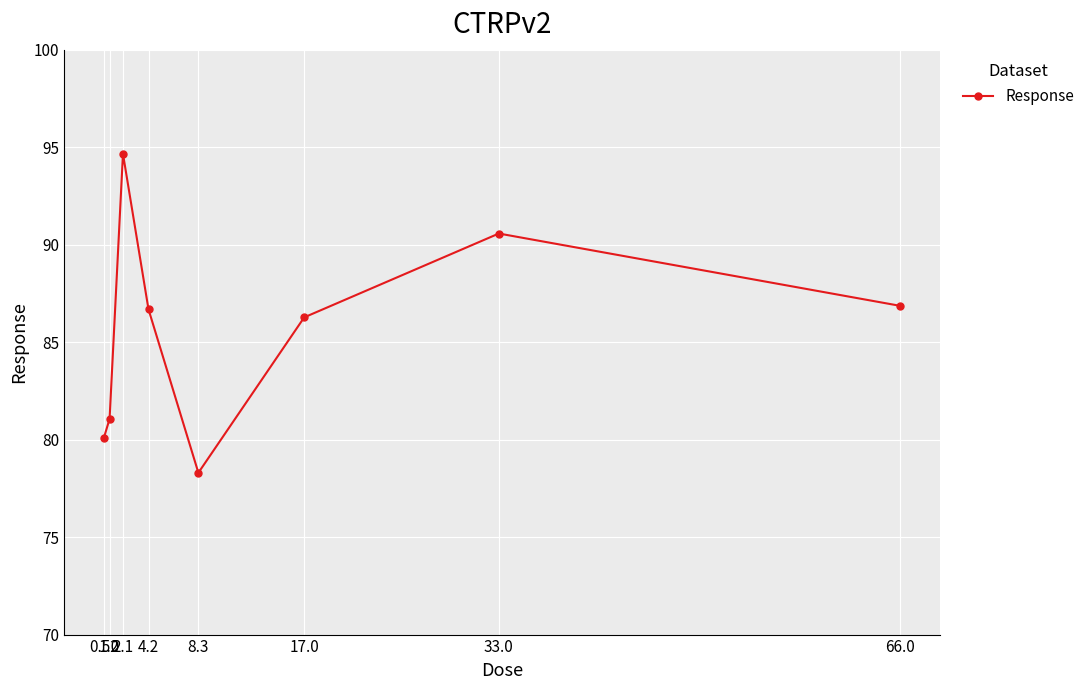

What is the value of the 4th point from the left?

86.7